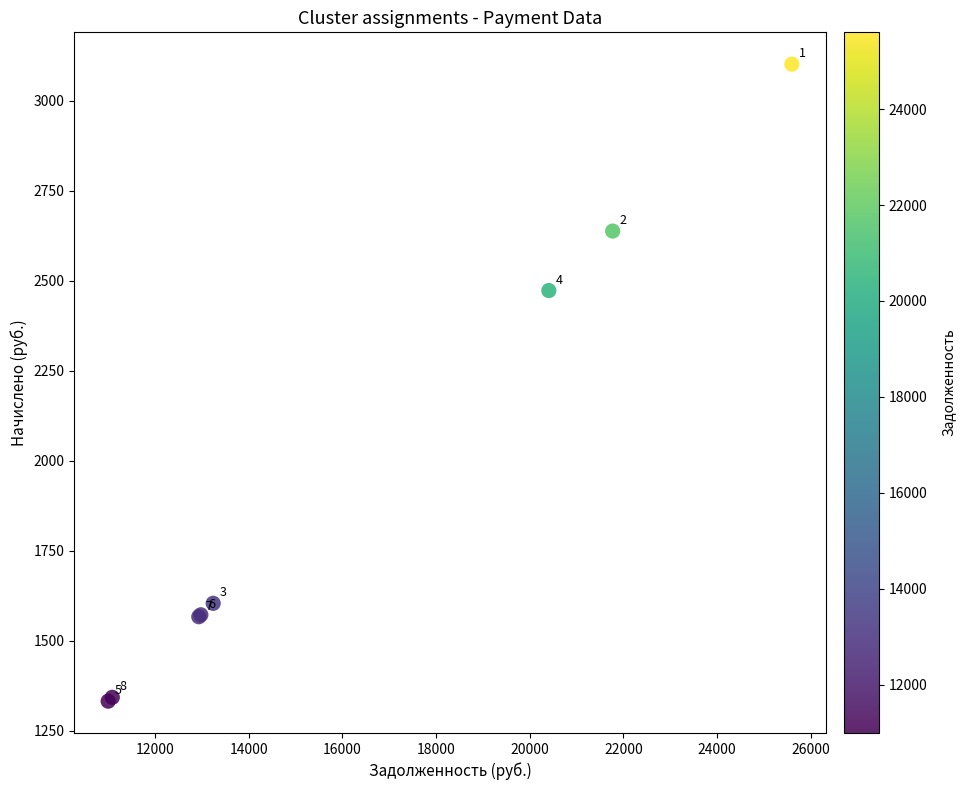

What Y value in the scatter plot is closest to 2216?

2472.2